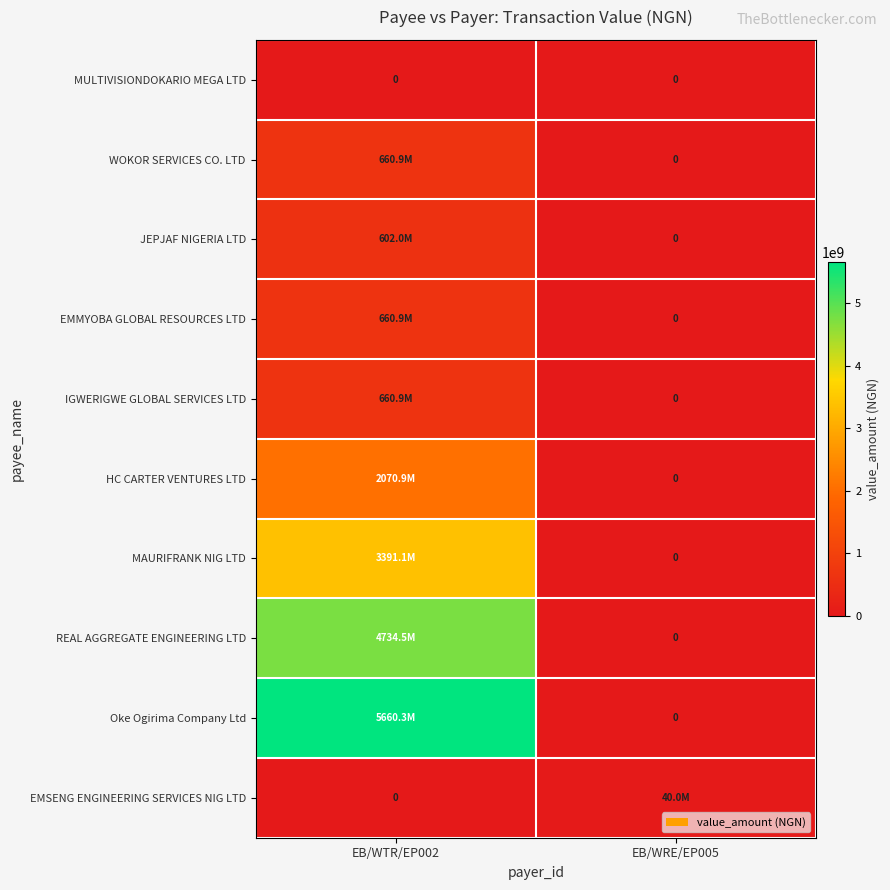

What is the sum of all WOKOR SERVICES CO. LTD values?

660938539.8